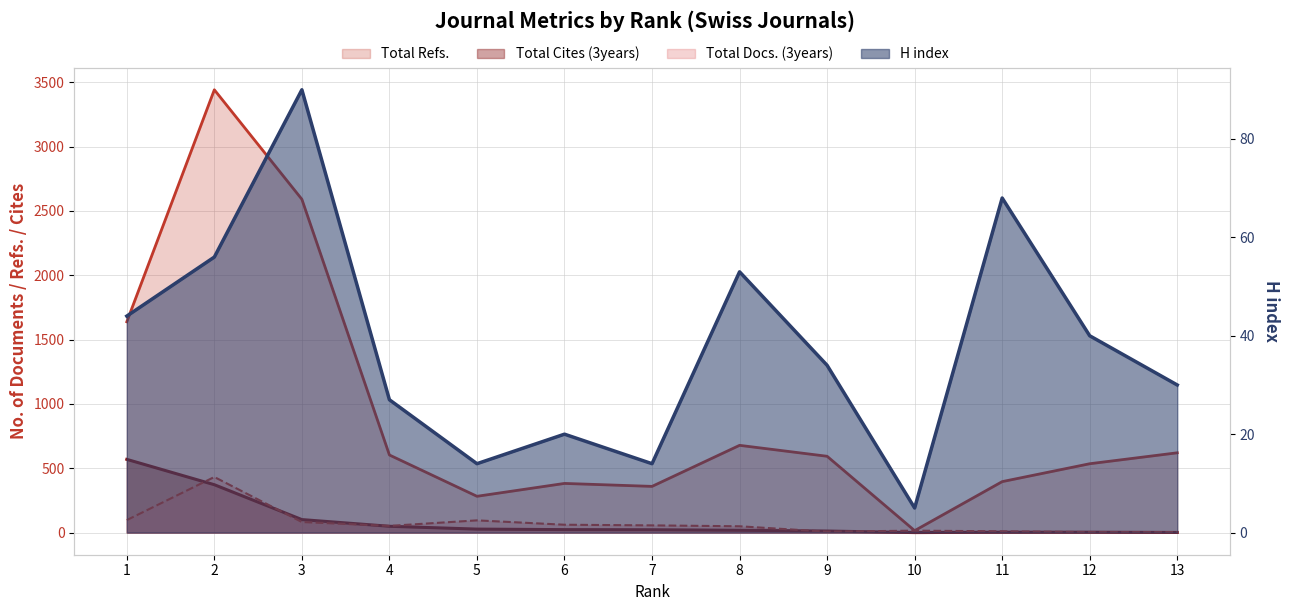

What is the sum of all H index values?

495